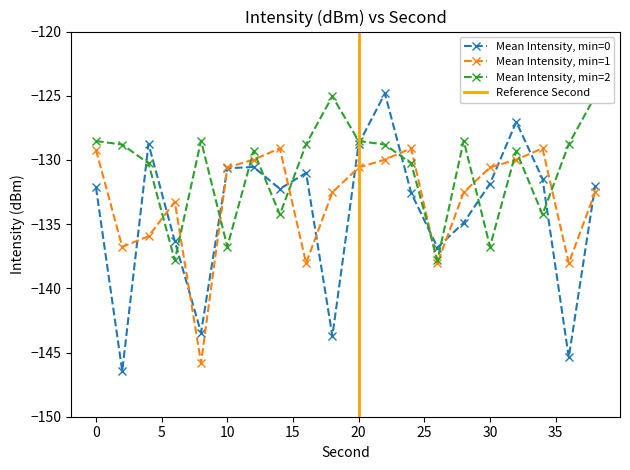

How many data points in Mean Intensity, min=0 are above -132?

9